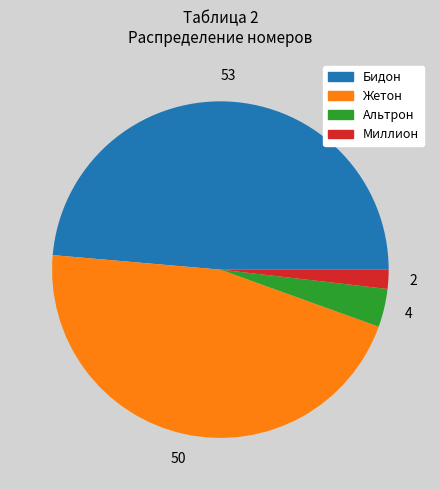

How many segments does this pie chart have?

4